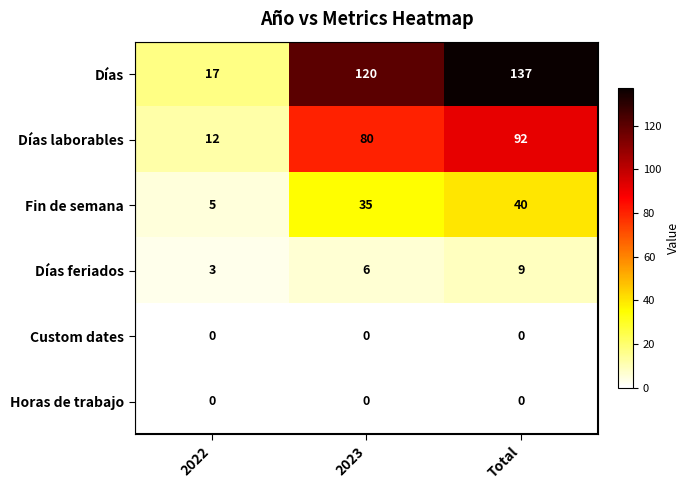

At which category is the sum across all series the highest?

Total